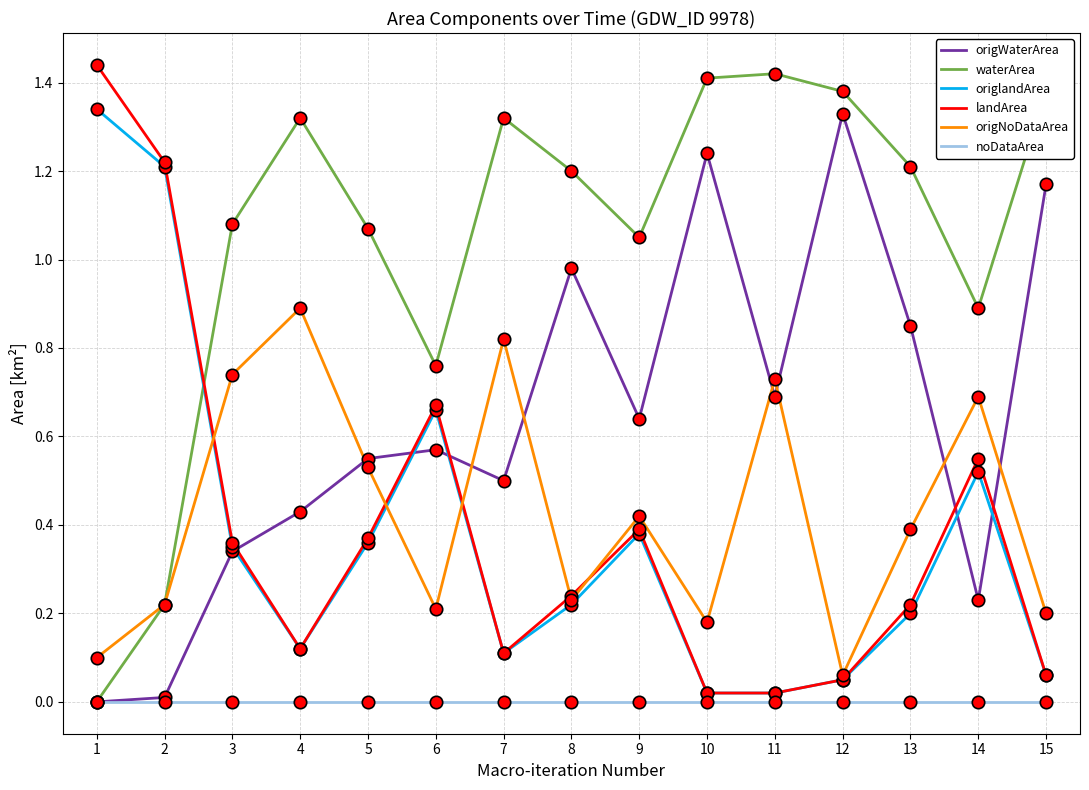

What are all the series names shown in the legend?

origWaterArea, waterArea, origlandArea, landArea, origNoDataArea, noDataArea